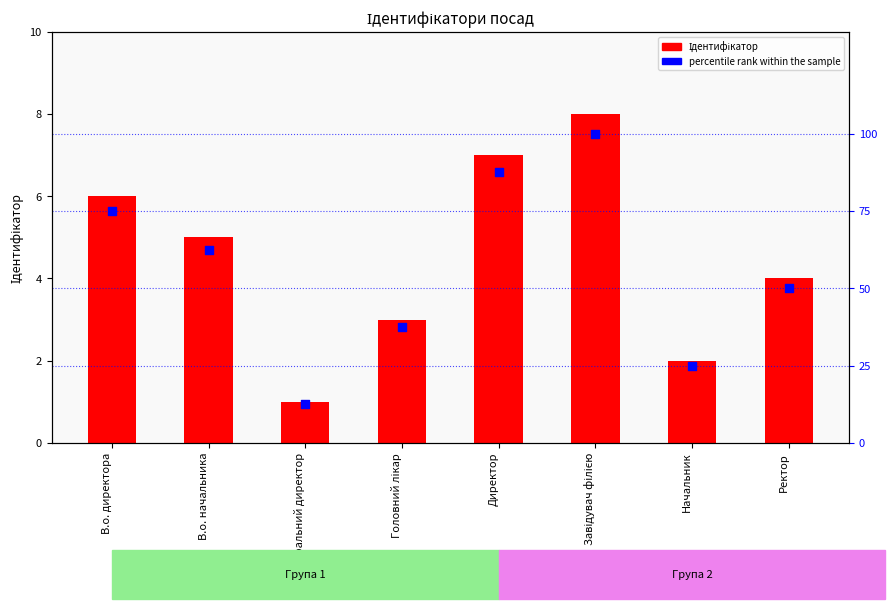

Which series has the widest spread of Y values?

percentile rank within the sample